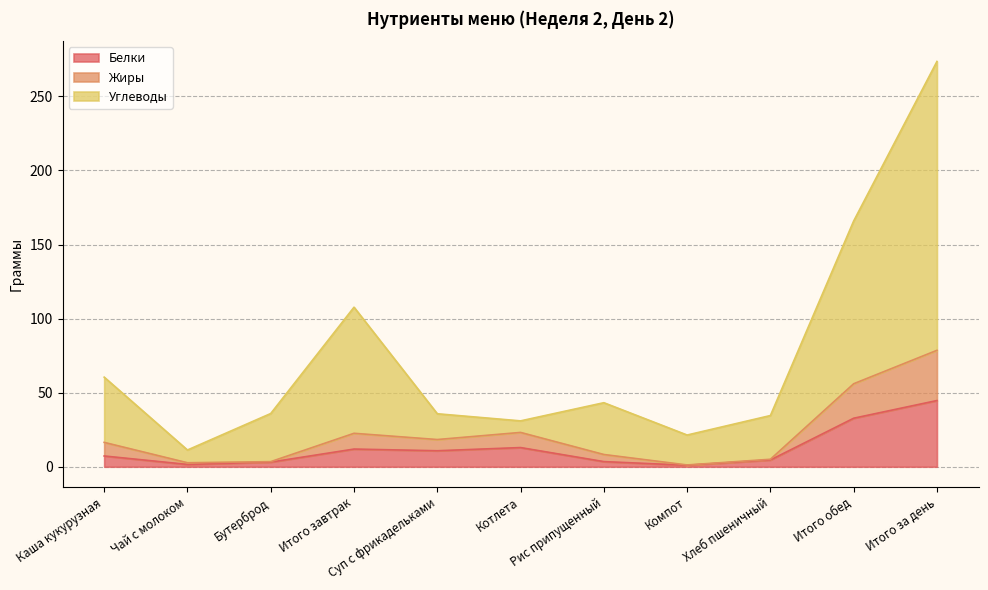

Rank the series at Хлеб пшеничный from lowest to highest value.

Белки, Жиры, Углеводы